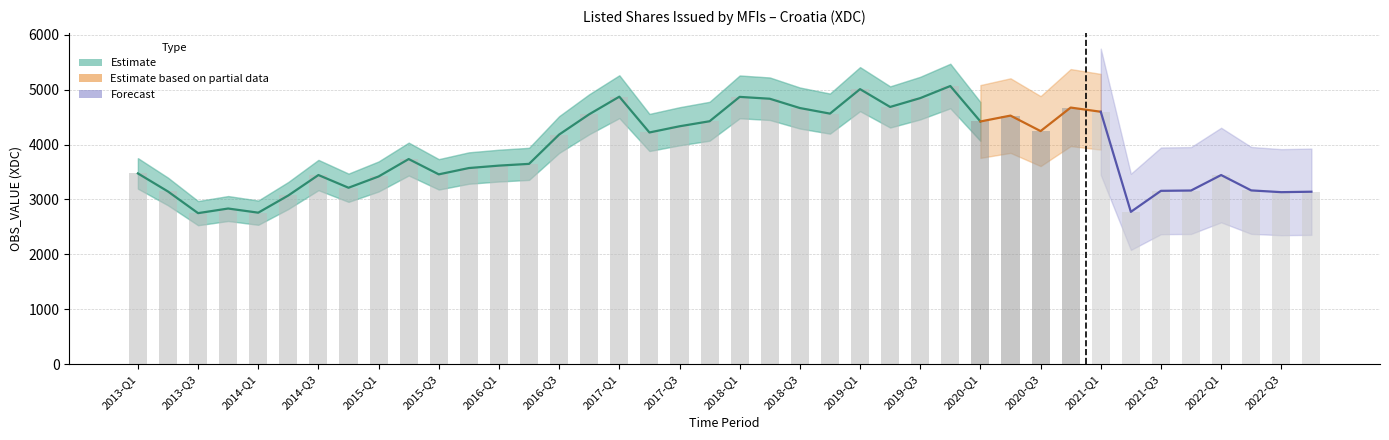

What is the difference between the maximum and minimum values?

2314.7